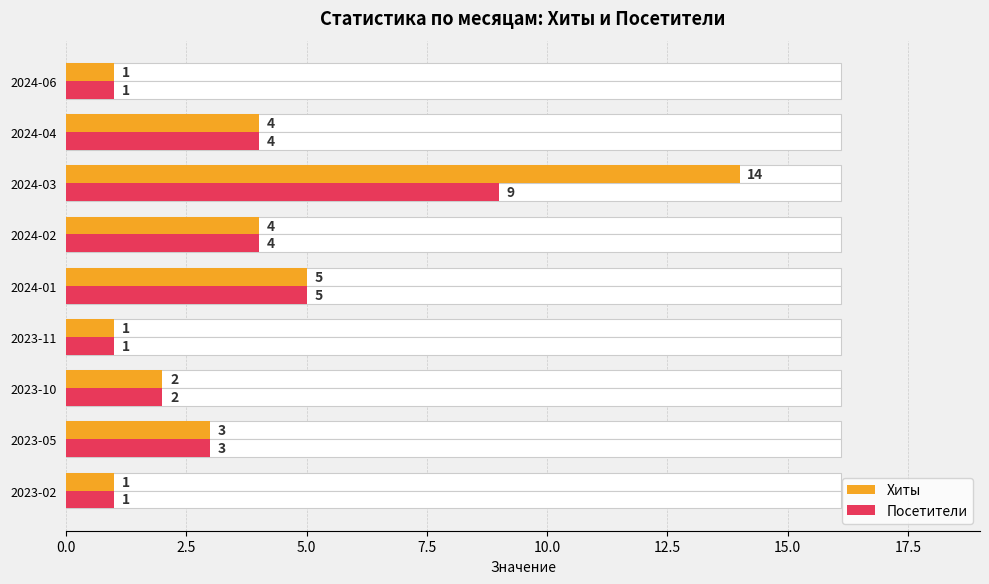

Which series has the largest range (max minus min)?

Хиты